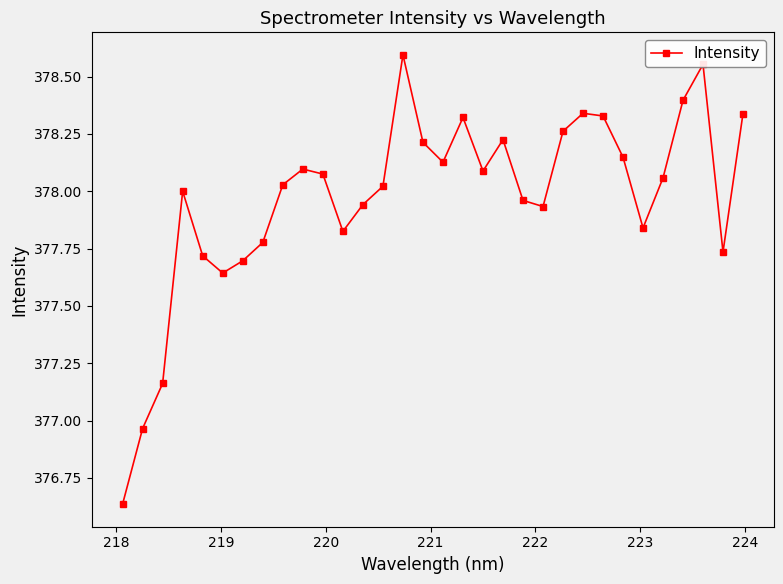

What is the sum of all values?

12095.0